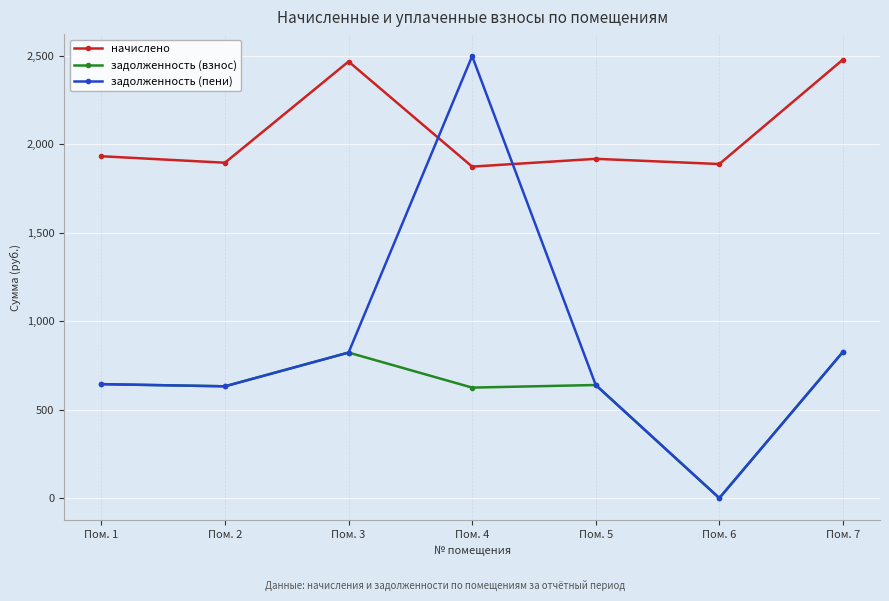

Which series has the largest total across all categories?

начислено